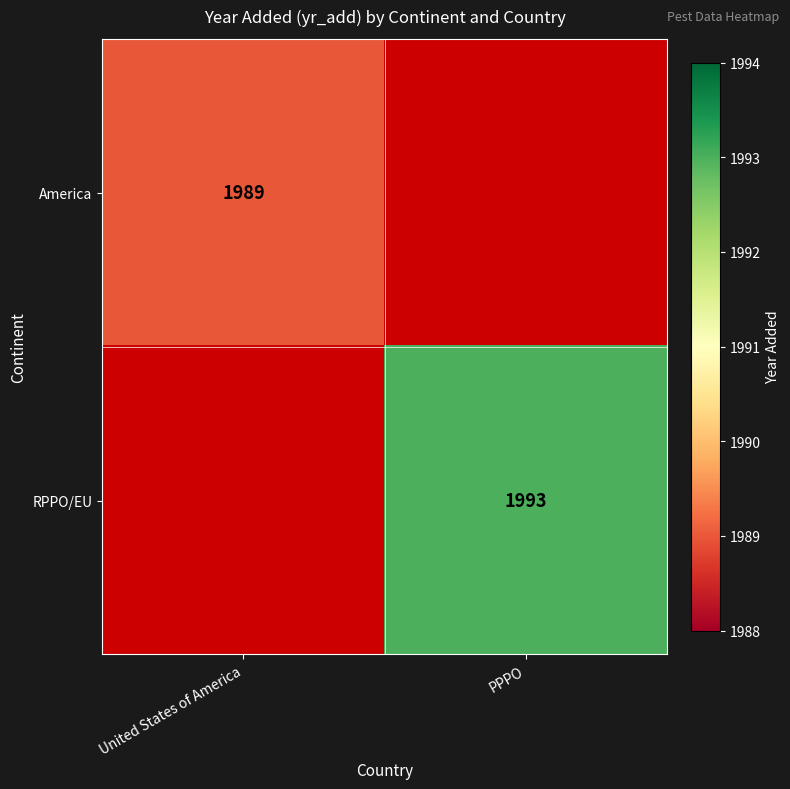

The America series shows 501 at United States of America. True or false?

False